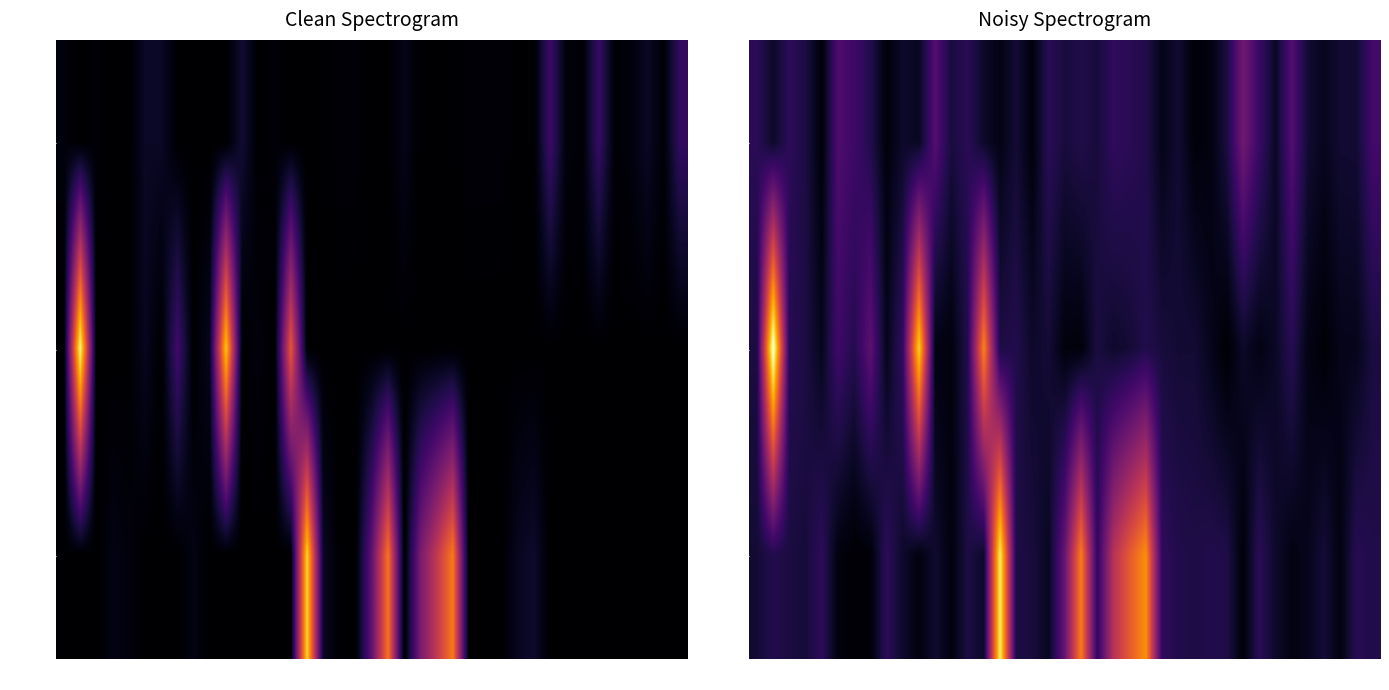

What is the smallest value displayed?

0.3